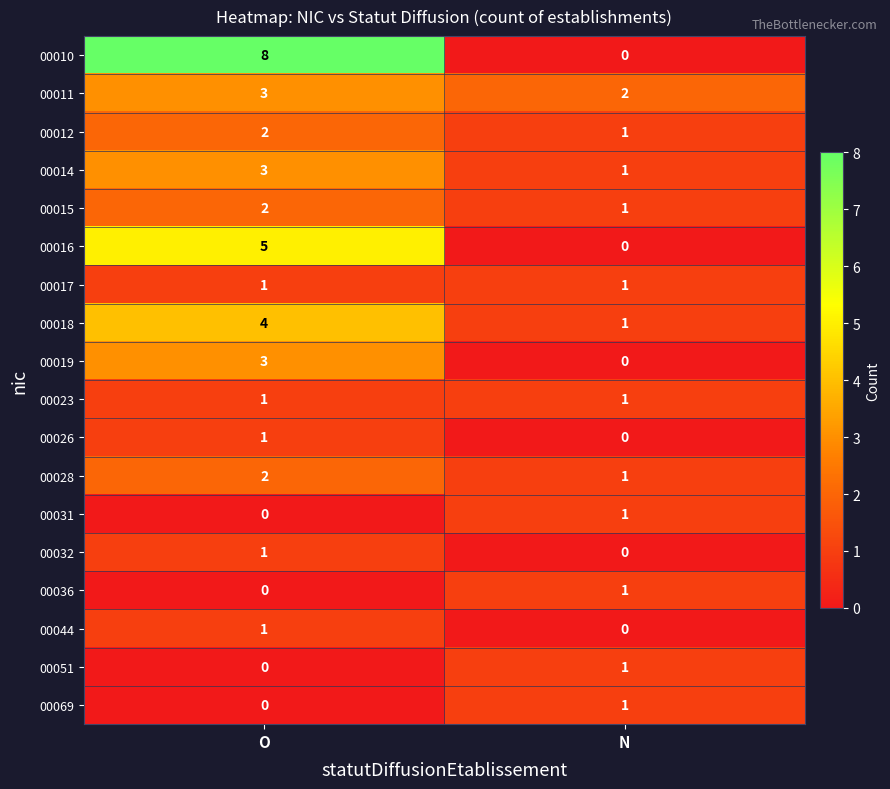

At which label does 00019 reach its peak?

O